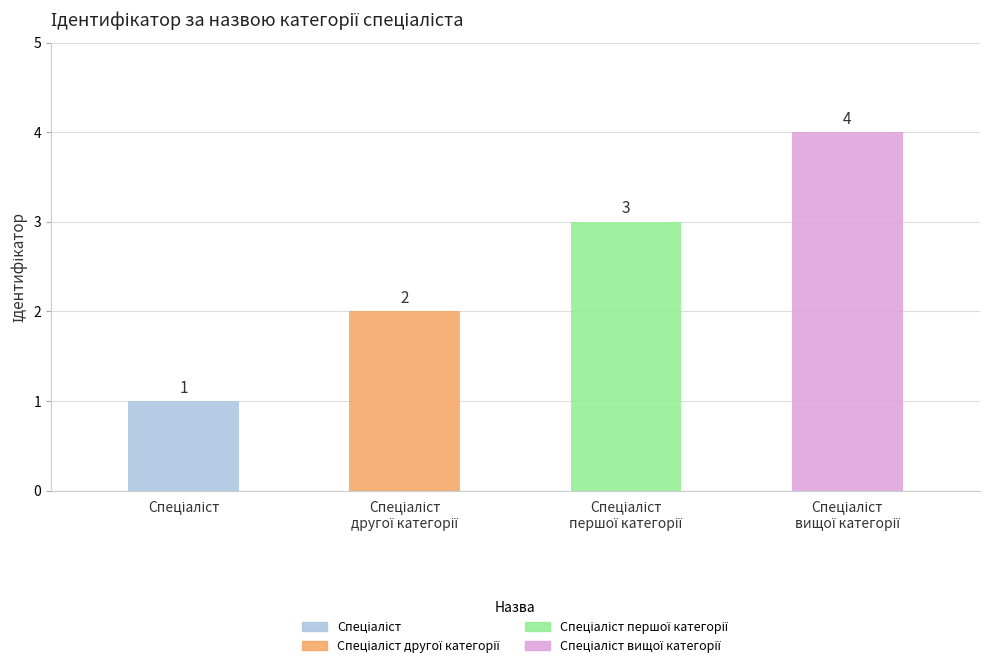

Reading right to left, what are all the values shown in this chart?

Спеціаліст вищої категорії=4	Спеціаліст першої категорії=3	Спеціаліст другої категорії=2	Спеціаліст=1